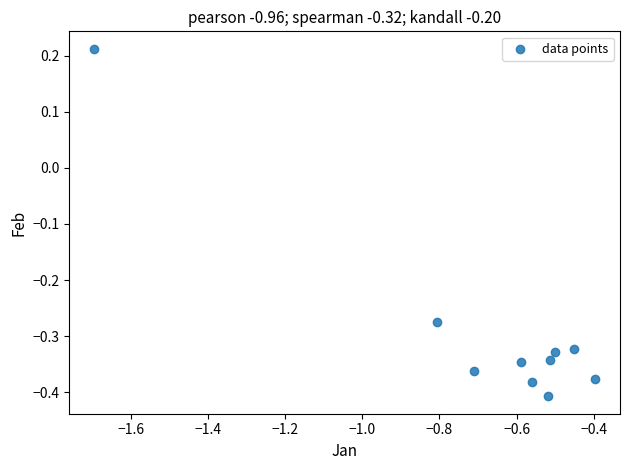

What is the range of X values (max minus min)?

1.3